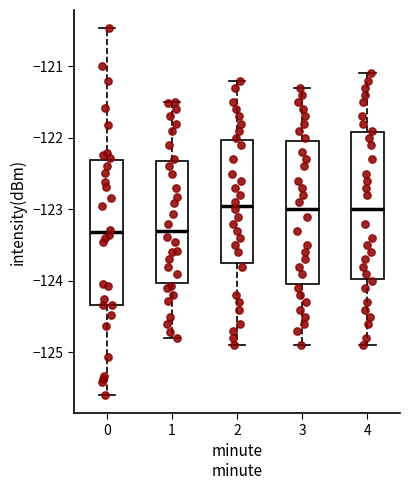

Reading left to right, read every box against the y-axis: the position of its median line, the range the box covers, and the ends of its whiskers. The values are not printed on the chart, so give them approximately, as read against the axis.

0: median -123.3, box -124.3 to -122.3, whiskers -125.6 to -120.5
1: median -123.3, box -124.0 to -122.3, whiskers -124.8 to -121.5
2: median -122.9, box -123.7 to -122.0, whiskers -124.9 to -121.2
3: median -123.0, box -124.0 to -122.0, whiskers -124.9 to -121.3
4: median -123.0, box -124.0 to -121.9, whiskers -124.9 to -121.1